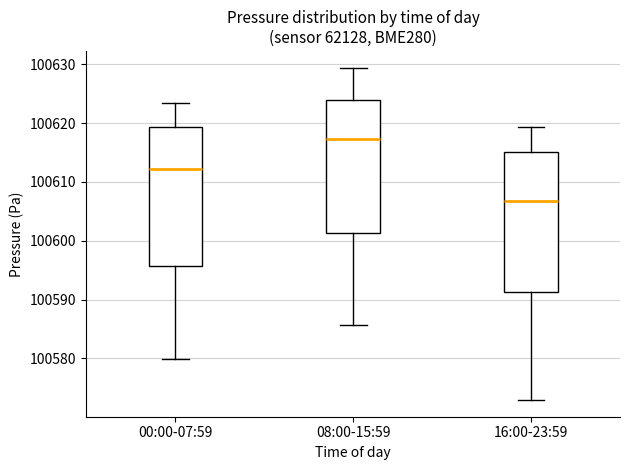

Reading left to right, read every box against the y-axis: the position of its median line, the range the box covers, and the ends of its whiskers. The values are not printed on the chart, so give them approximately, as read against the axis.

00:00-07:59: median 100612, box 100596 to 100619, whiskers 100580 to 100623
08:00-15:59: median 100617, box 100601 to 100624, whiskers 100586 to 100629
16:00-23:59: median 100607, box 100591 to 100615, whiskers 100573 to 100619